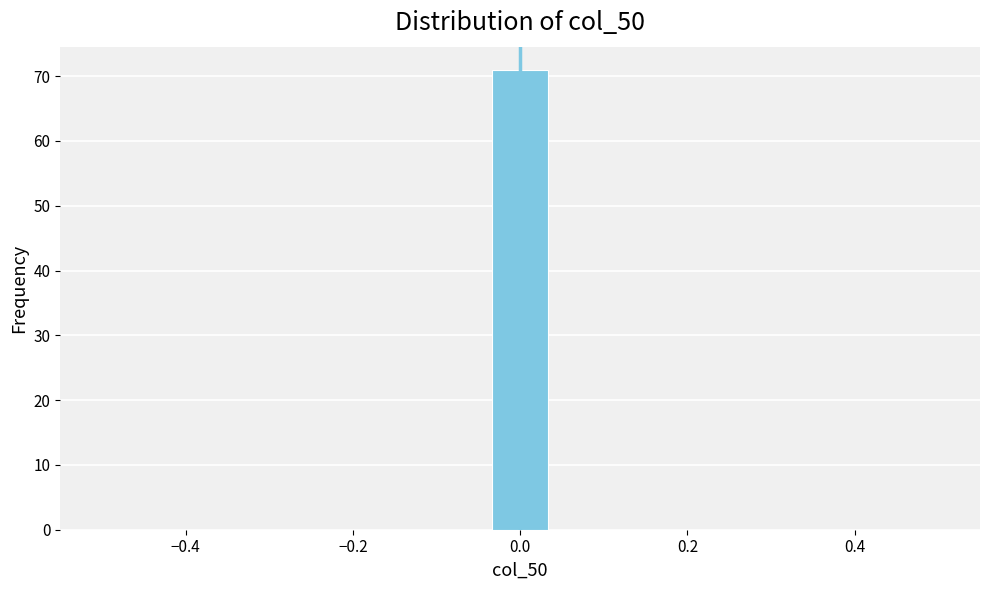

Around what value on the x-axis is the tallest bar? Give the approximate position of its centre, as read against the axis.

0.00